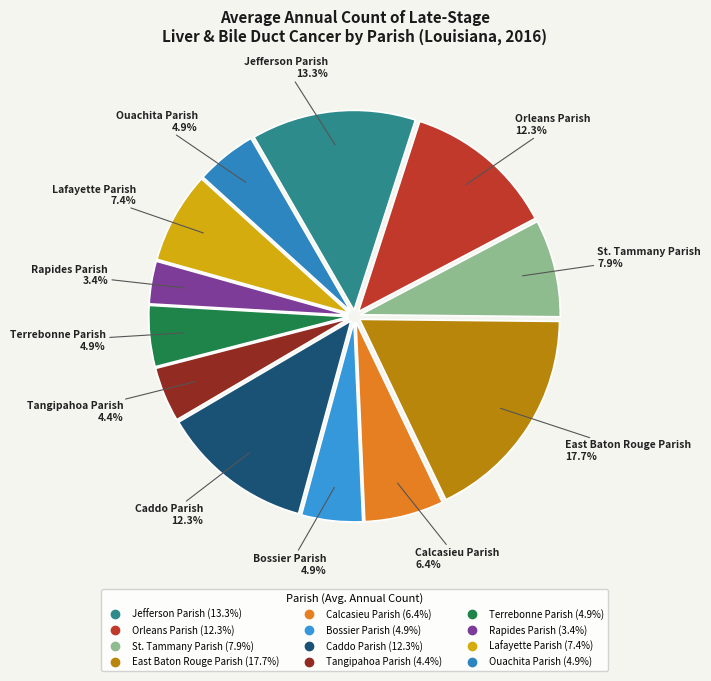

To the nearest percent, what percentage of the pie is Caddo Parish?

12%